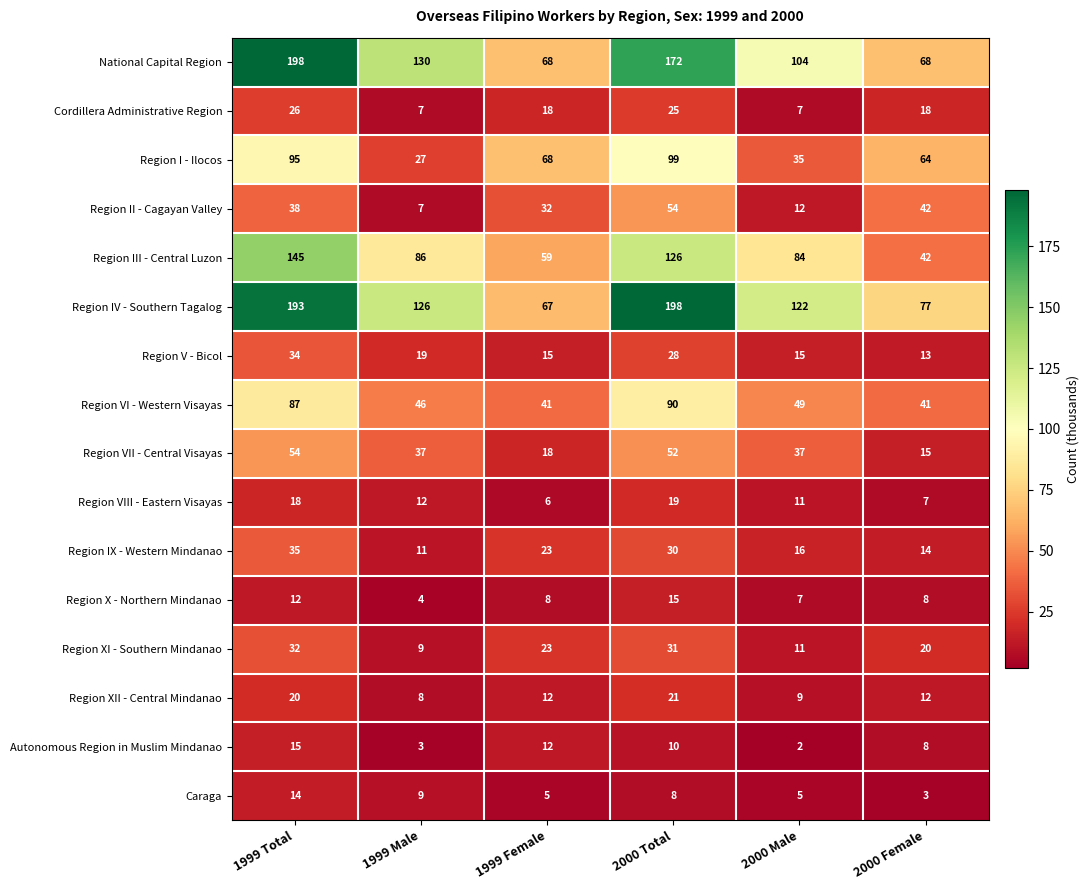

Which series has the largest range (max minus min)?

Region IV - Southern Tagalog